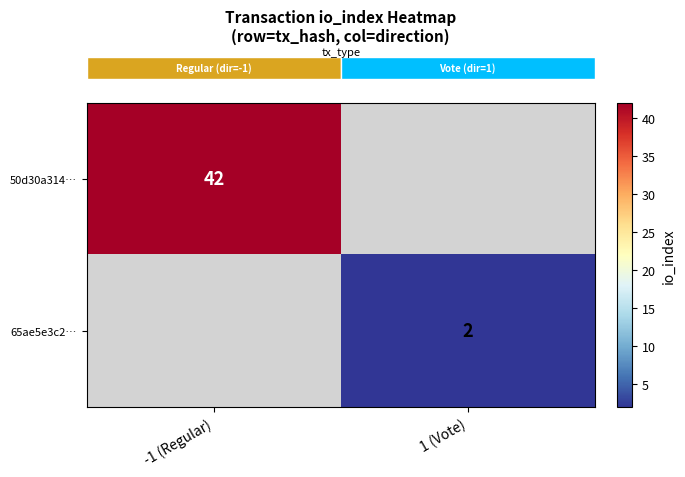

At how many categories does at least one series exceed 34?

1